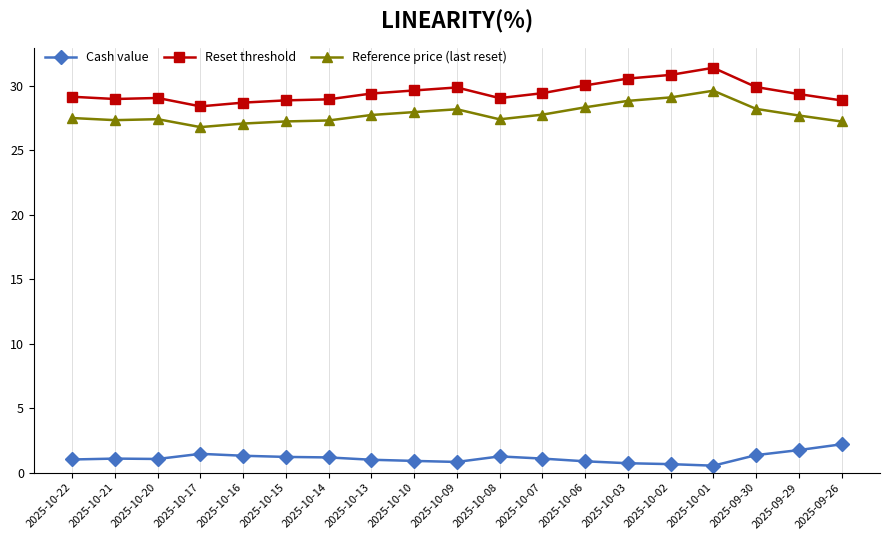

Rank the series at 2025-10-01 from highest to lowest value.

Reset threshold, Reference price (last reset), Cash value